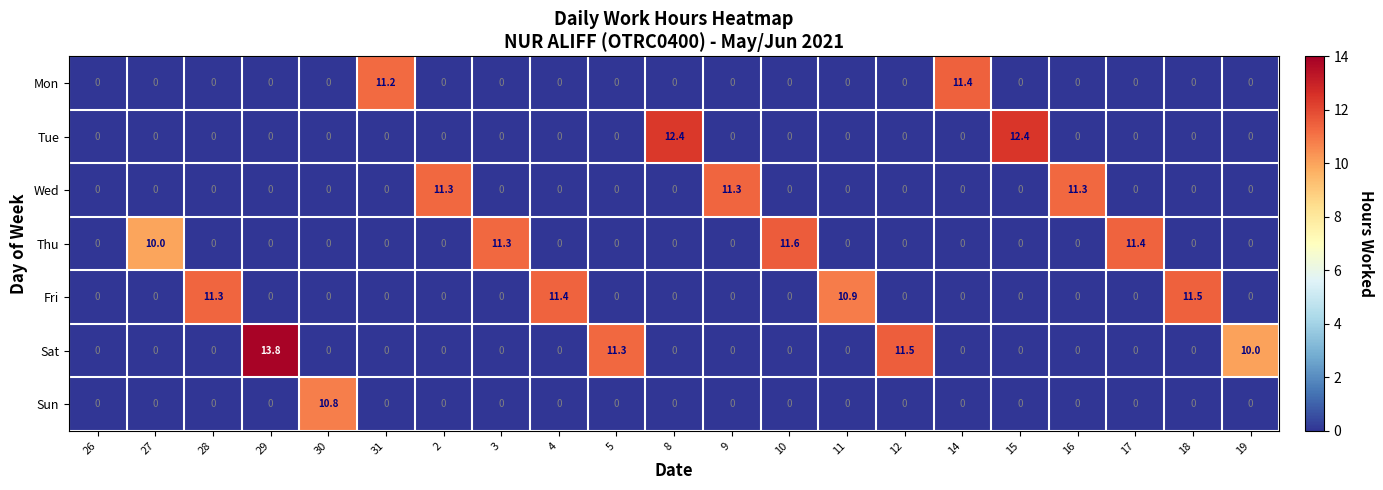

What is the highest value of the Mon series?

11.4